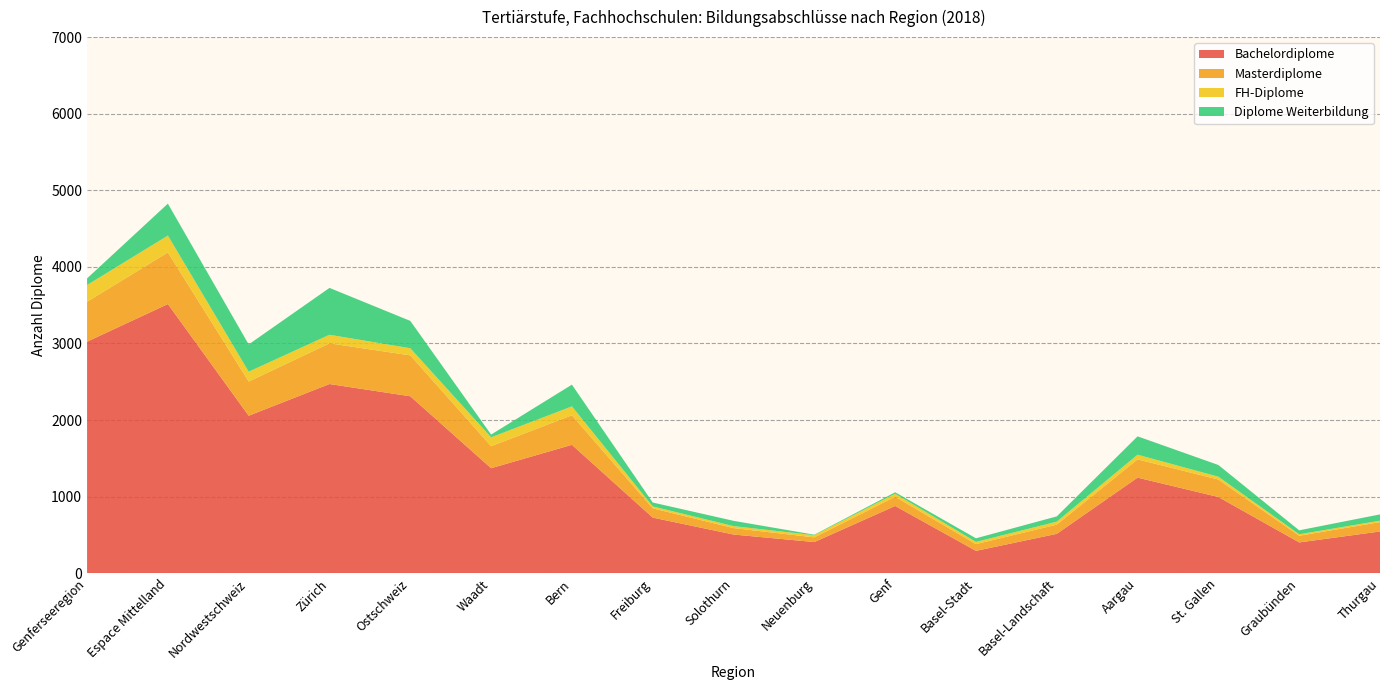

Reading right to left, extract all data points from this chart.

Bachelordiplome: 546	403	996	1249	515	293	879	408	506	727	1677	1372	2311	2471	2057	3515	3024
Masterdiplome: 122	87	228	238	120	88	120	61	84	121	386	287	534	531	446	674	521
FH-Diplome: 19	19	37	61	39	29	40	28	26	25	116	116	93	112	129	220	218
Diplome Weiterbildung: 82	52	153	240	69	47	19	7	69	51	284	36	357	612	356	417	87